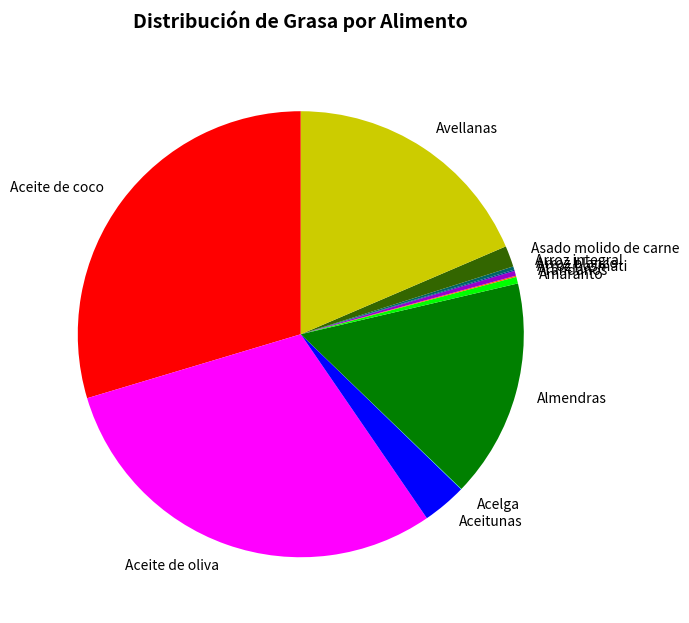

Is there a majority slice in this chart?

No